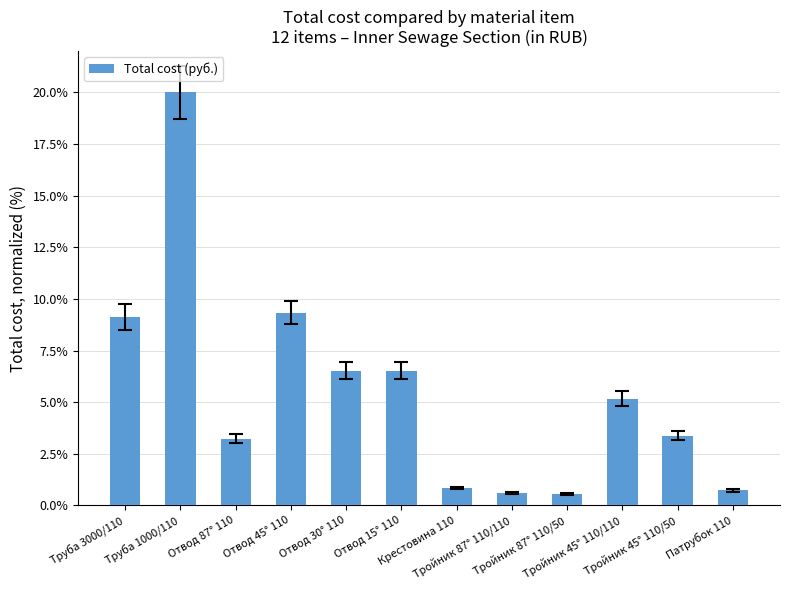

What is the sum of all values?

65.9